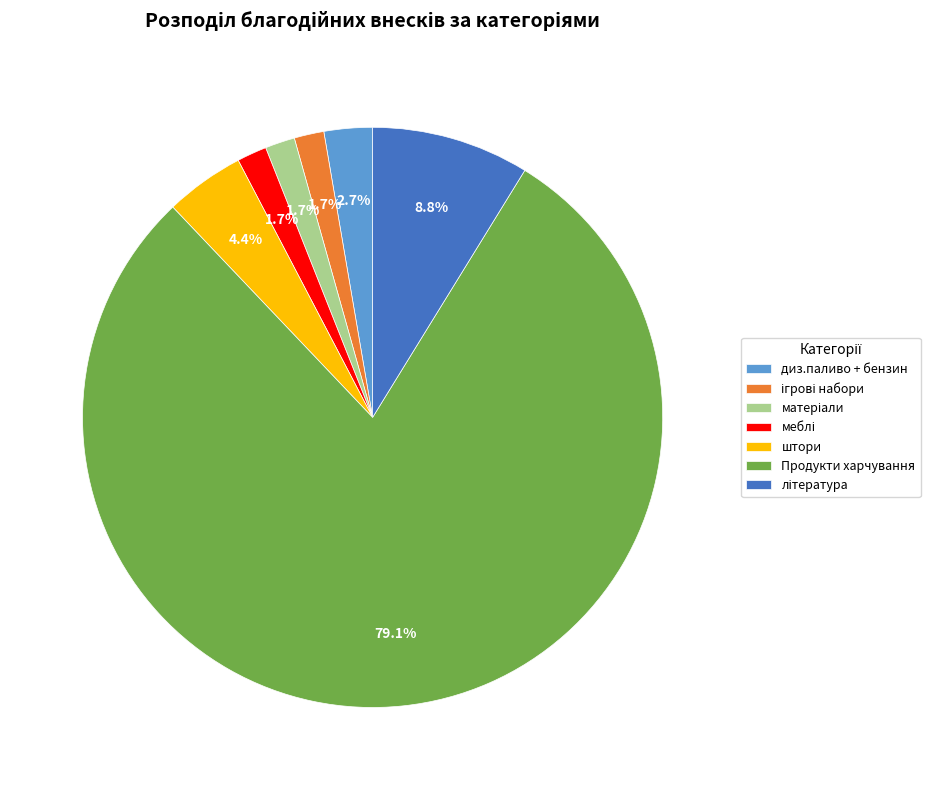

Is Продукти харчування the majority of the pie?

Yes